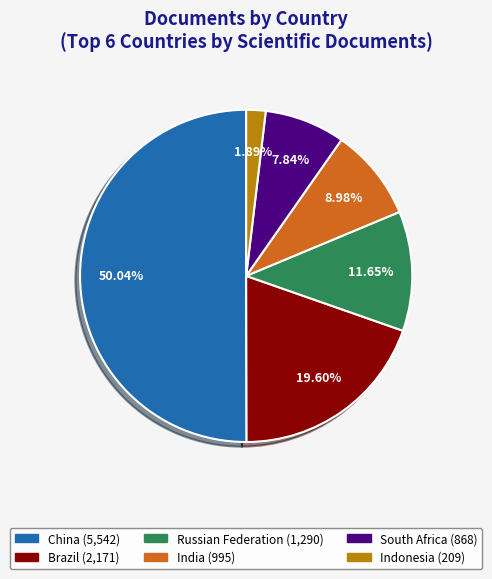

Which has a higher value, India or Brazil?

Brazil